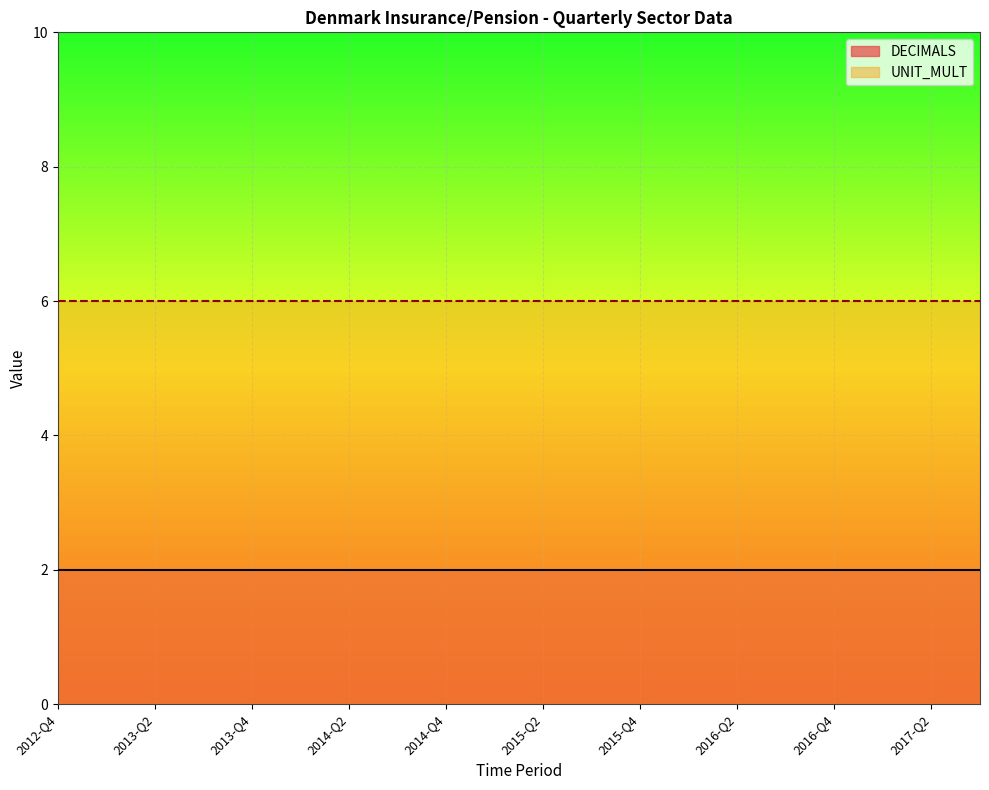

Where is DECIMALS nearest to the value 2?

2012-Q4